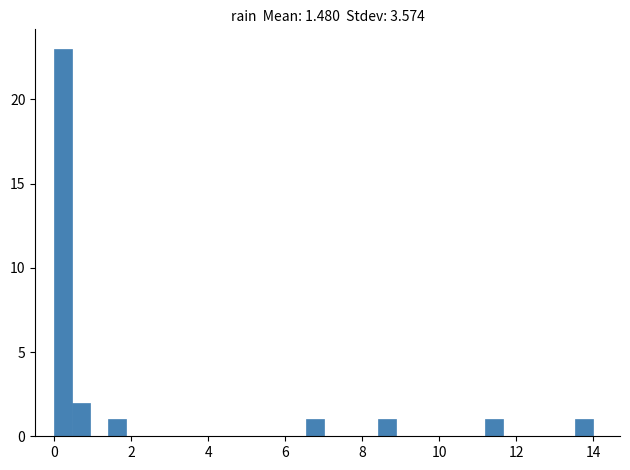

Around what value on the x-axis is the tallest bar? Give the approximate position of its centre, as read against the axis.

0.2